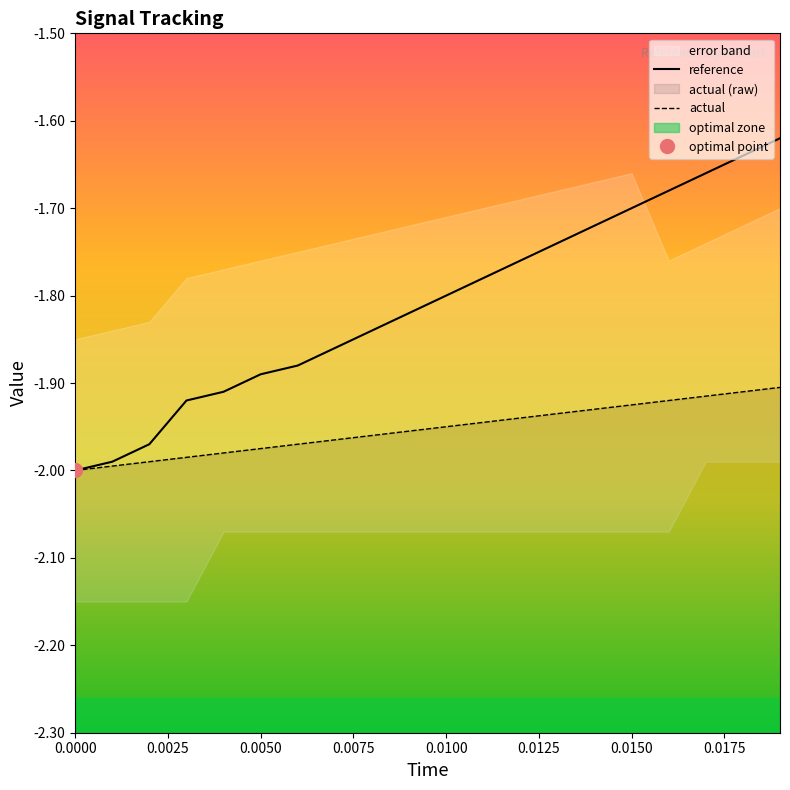

True or false: actual and reference intersect in this chart.

False